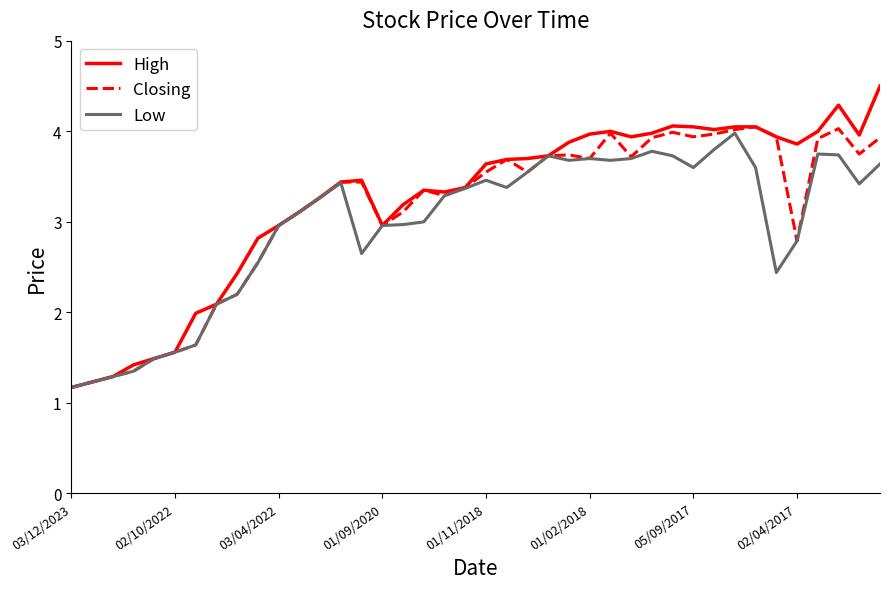

Which series has the largest range (max minus min)?

High